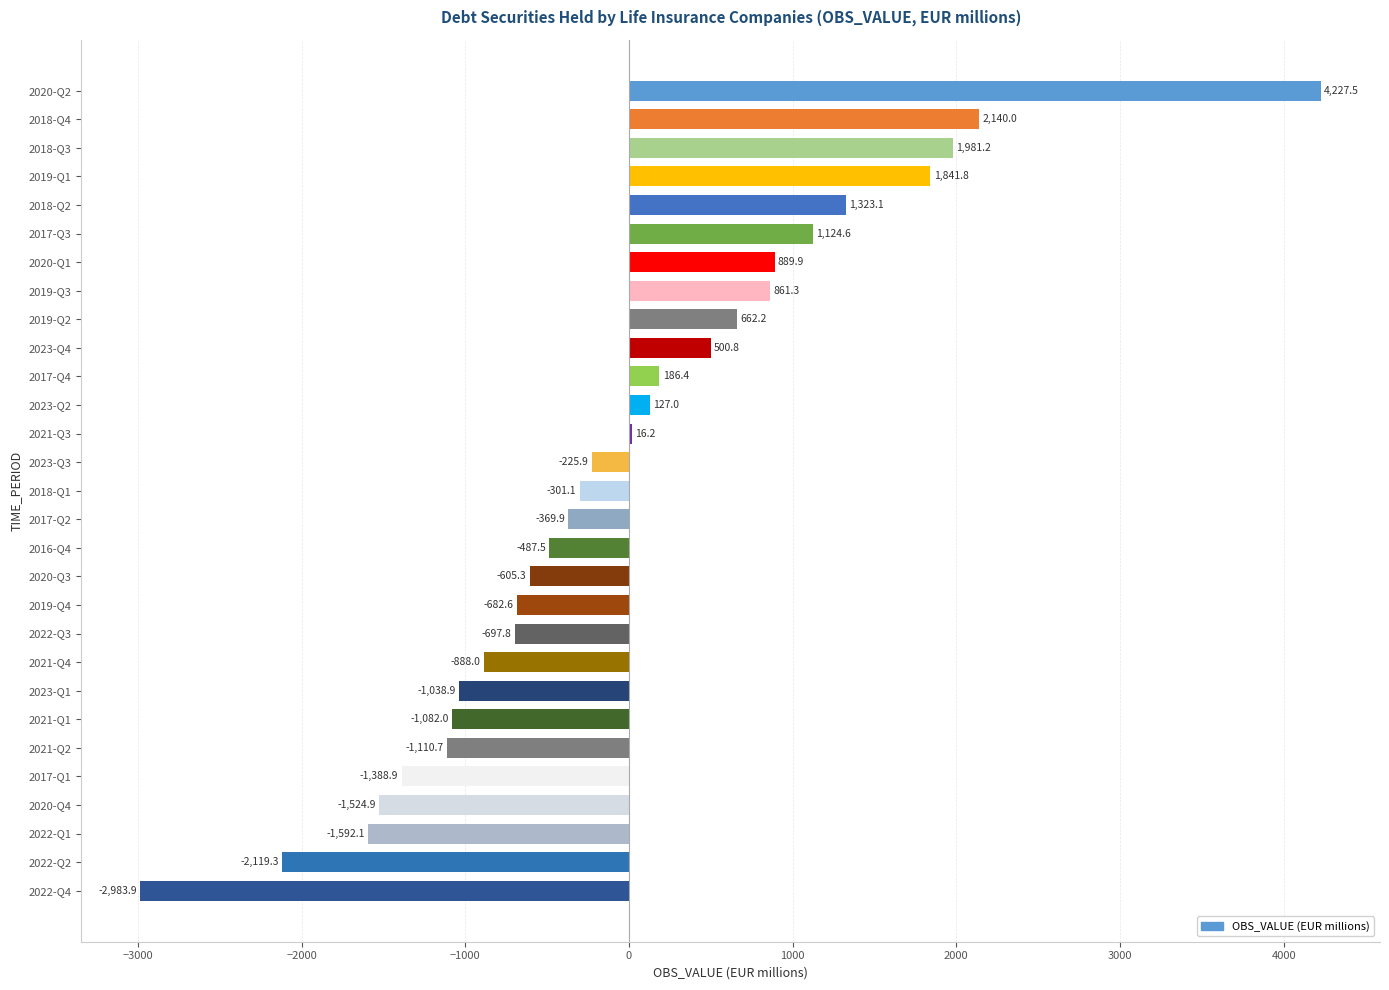

At which category does the chart reach its peak across all series?

2020-Q2